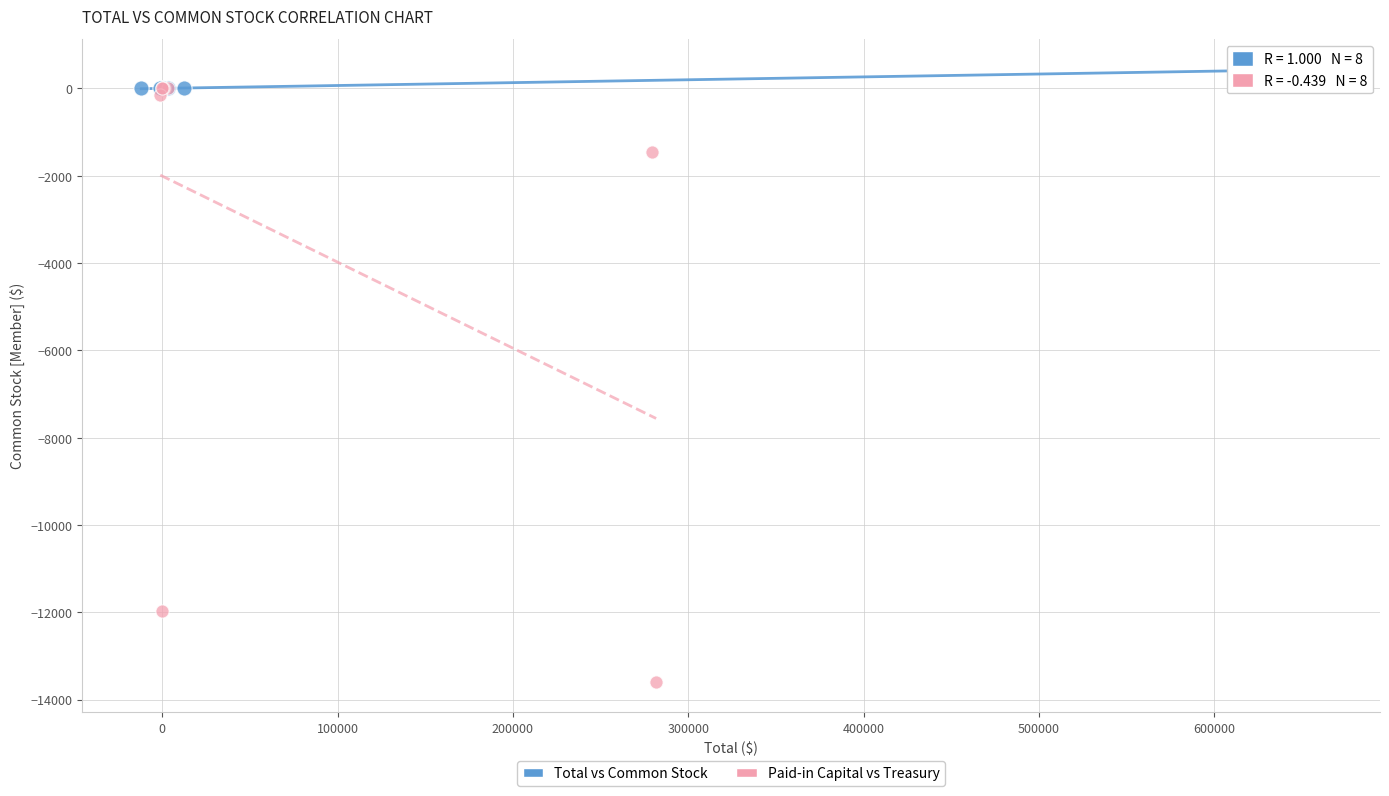

Which series has the largest Y range (max minus min)?

Paid-in Capital vs Treasury